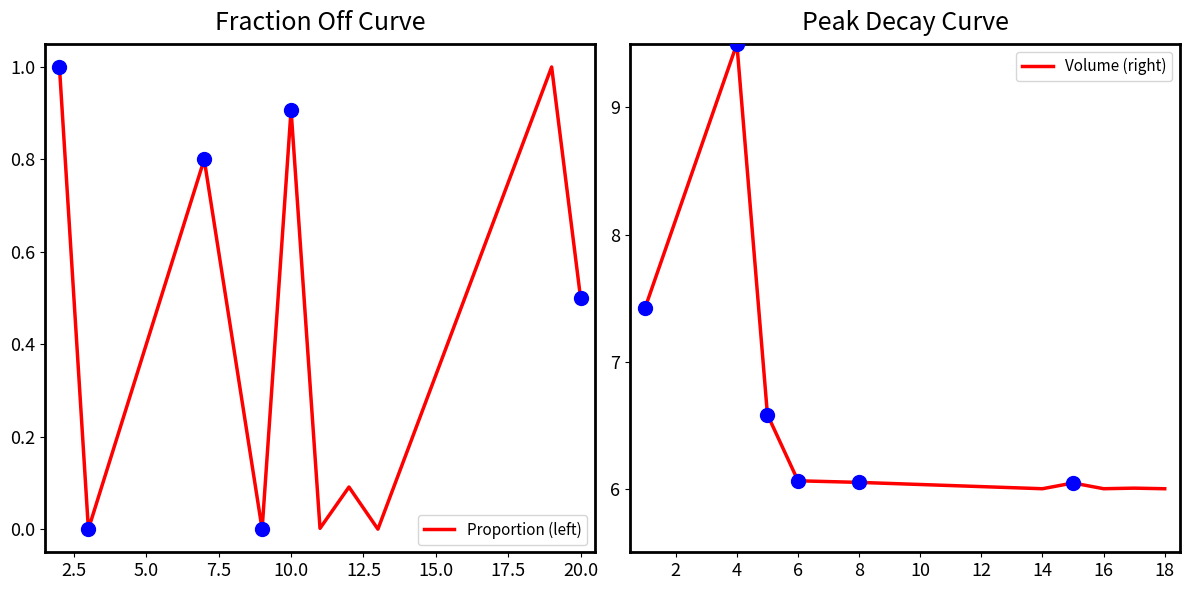

What are all the series names shown in the legend?

Proportion (left), Volume (right)